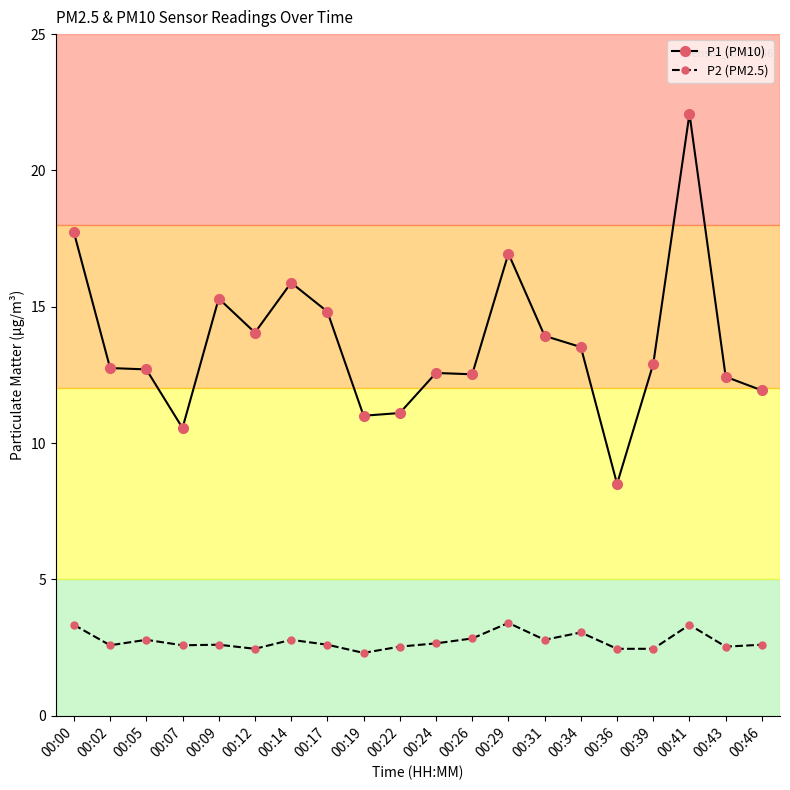

What is the highest value of the P2 (PM2.5) series?

3.4